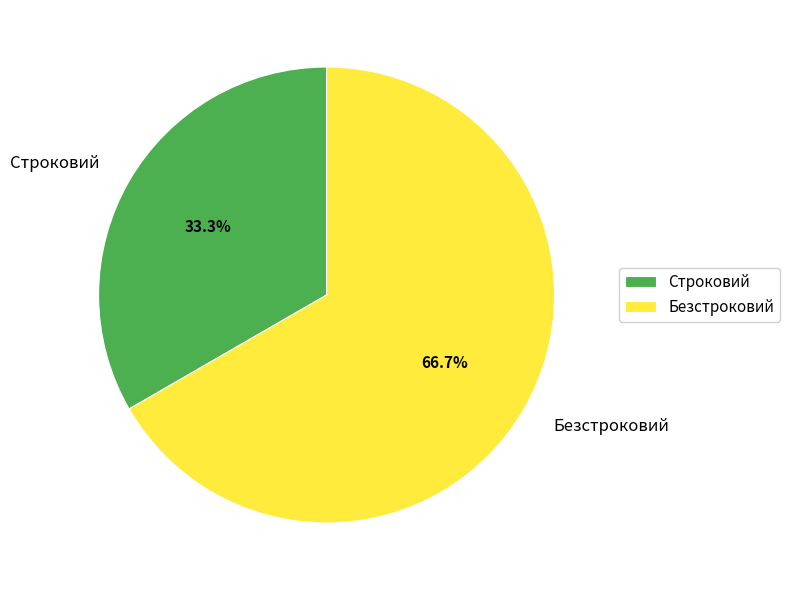

To the nearest percent, what portion does Безстроковий represent?

67%